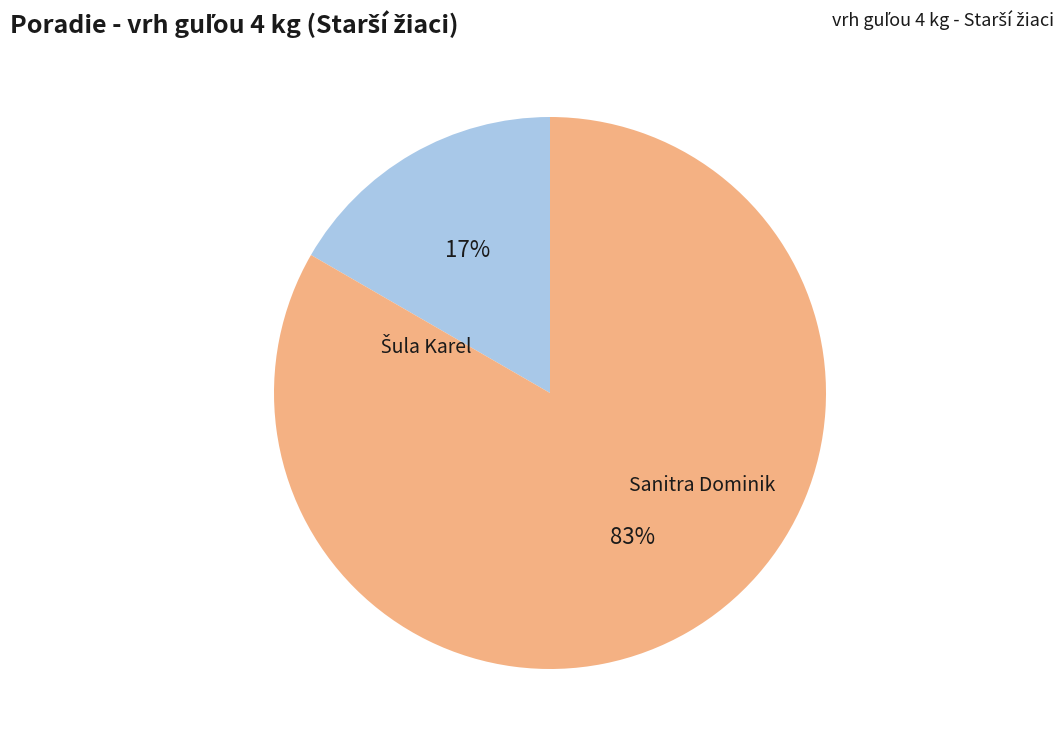

Is there any slice that represents more than half of the pie?

Yes